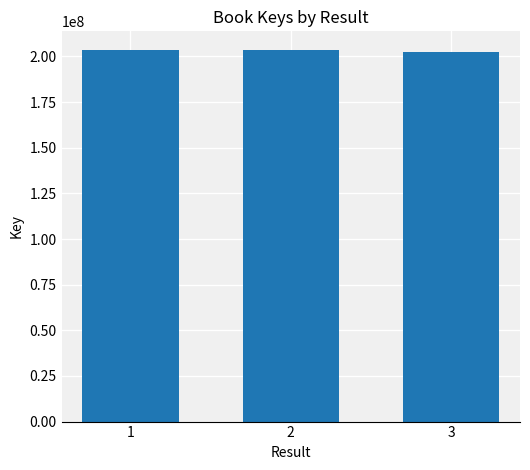

What is the ratio of the value at 2 to the value at 3?

1.0